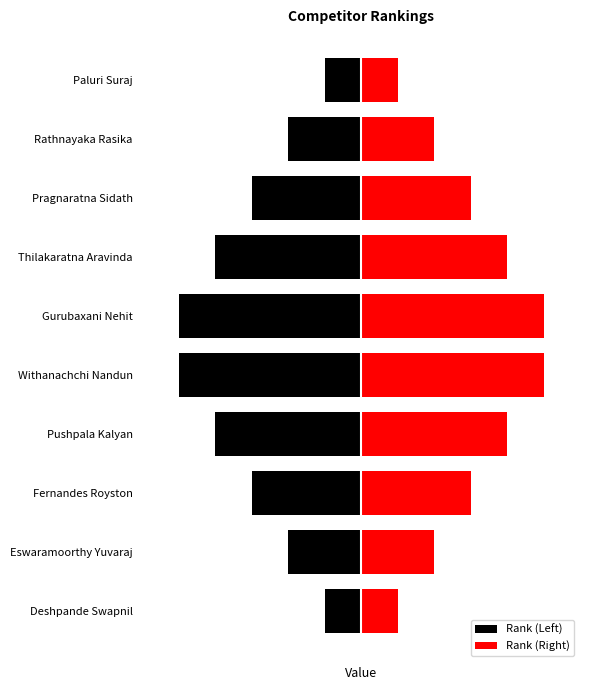

True or false: Rank (Right) has a value of 8 at 3.

True